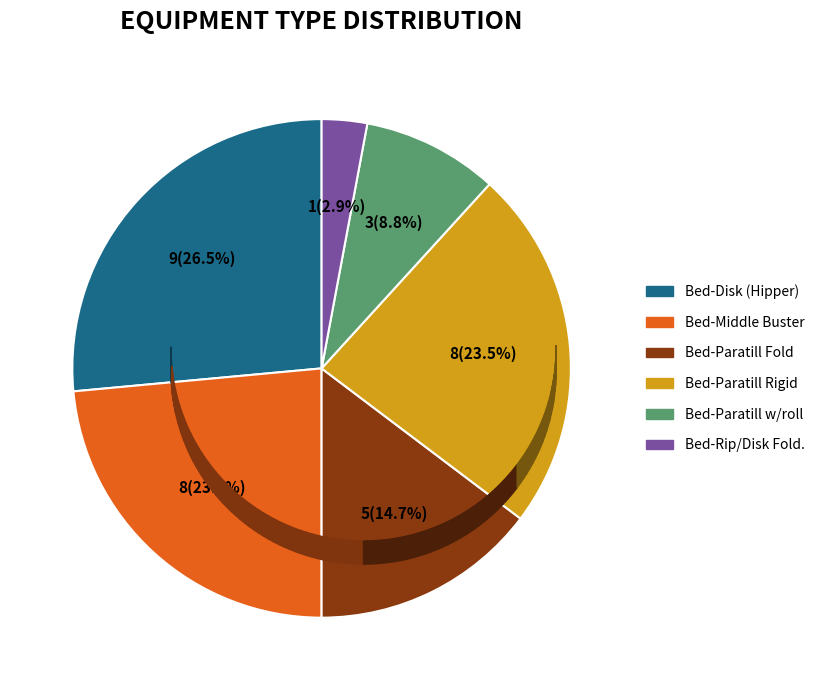

Does Bed-Disk (Hipper) account for over 50% of the chart?

No